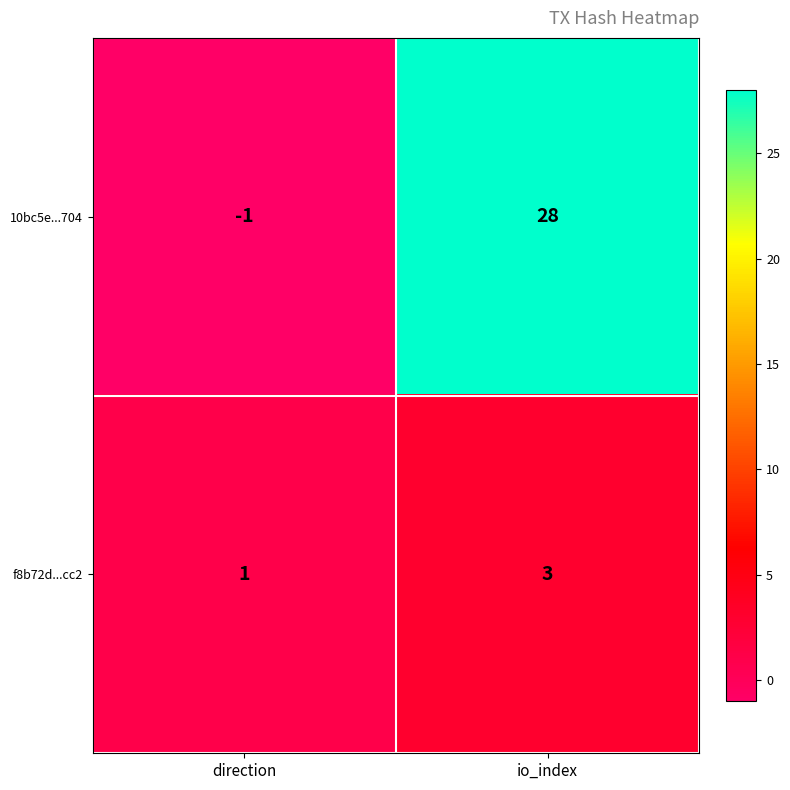

Read the f8b72d...cc2 value at io_index.

3